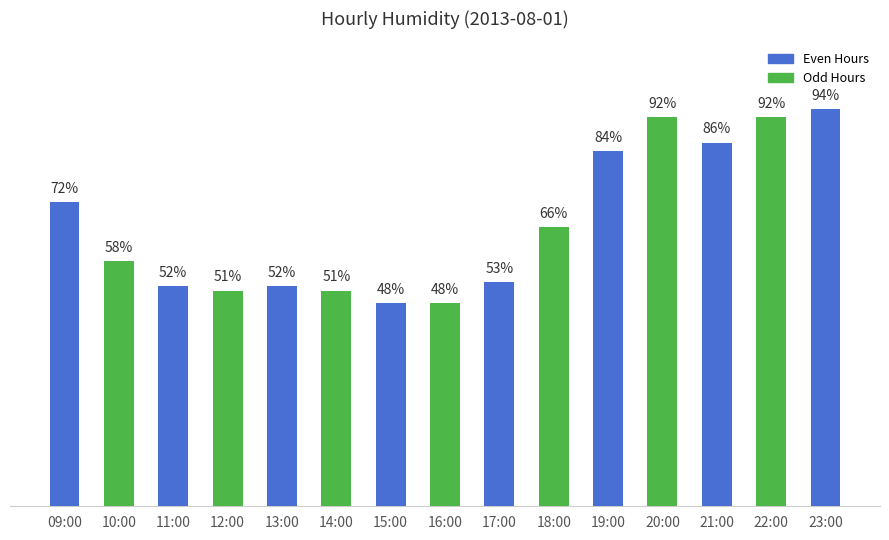

What is the label of the 4th bar from the right?

20:00